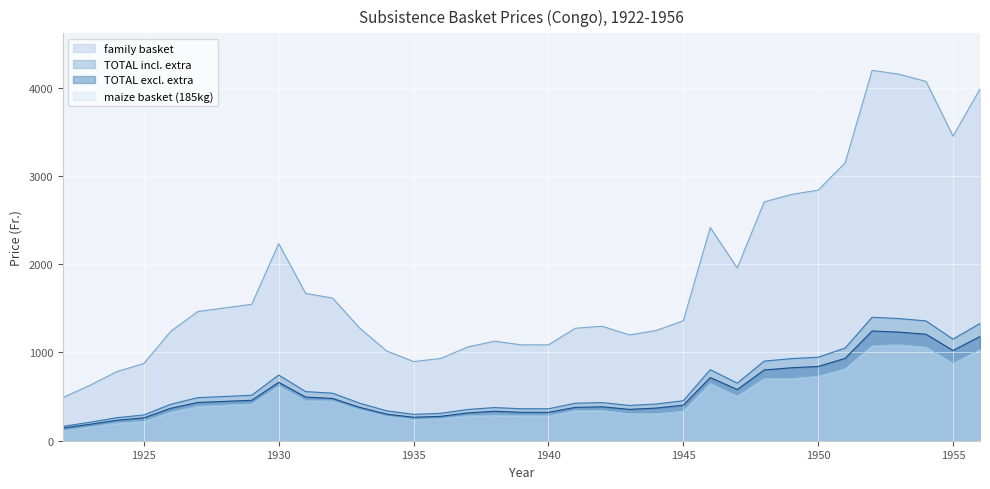

The family basket series shows 559.9 at 1951. True or false?

False